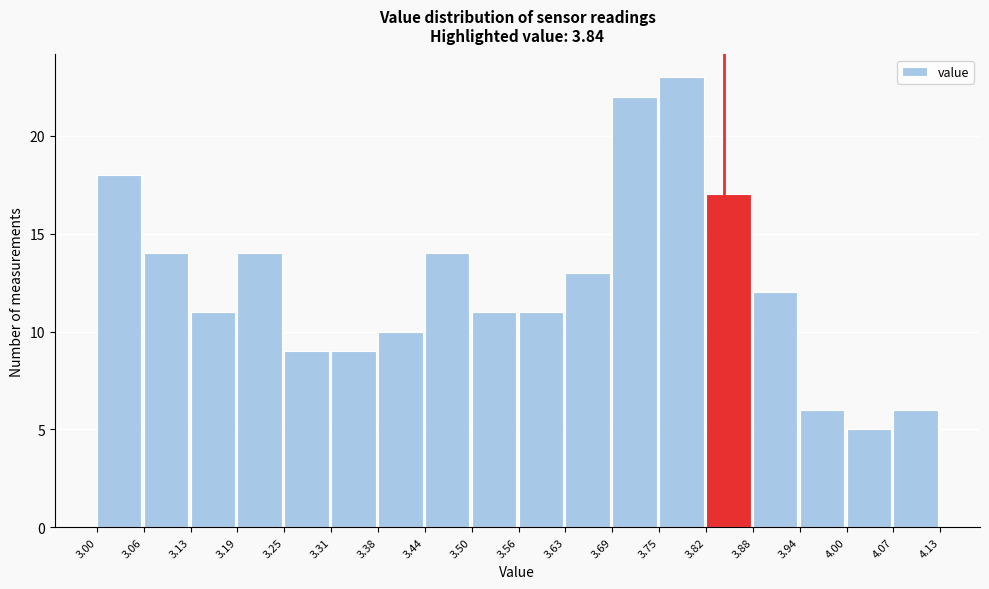

How tall is the bar that spans 3.00 to 3.06 on the x-axis? The values are not printed on the chart, so give them approximately, as read against the axis.

18